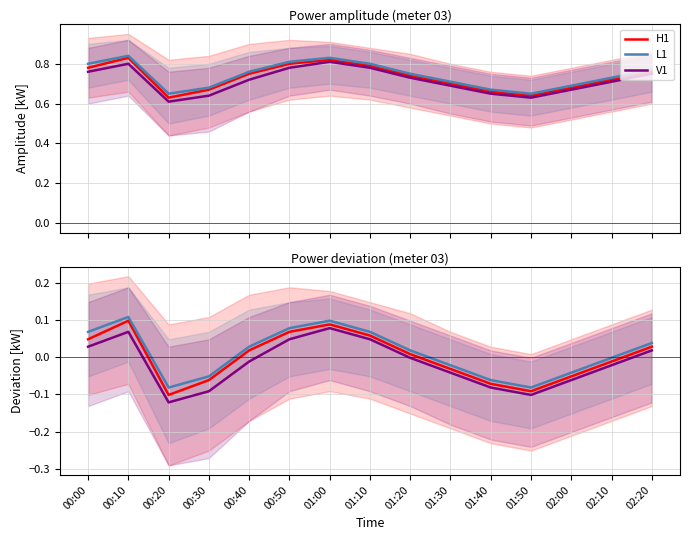

What is the difference between the maximum and minimum values in the H1 series?

0.2